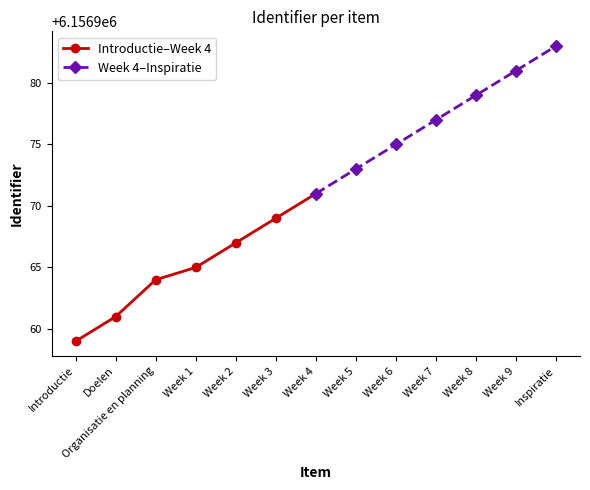

Is it true that Introductie–Week 4 equals 6156961 at Doelen?

True